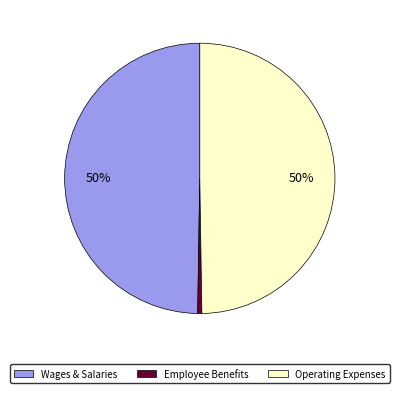

To the nearest percent, what is the average slice percentage?

33%